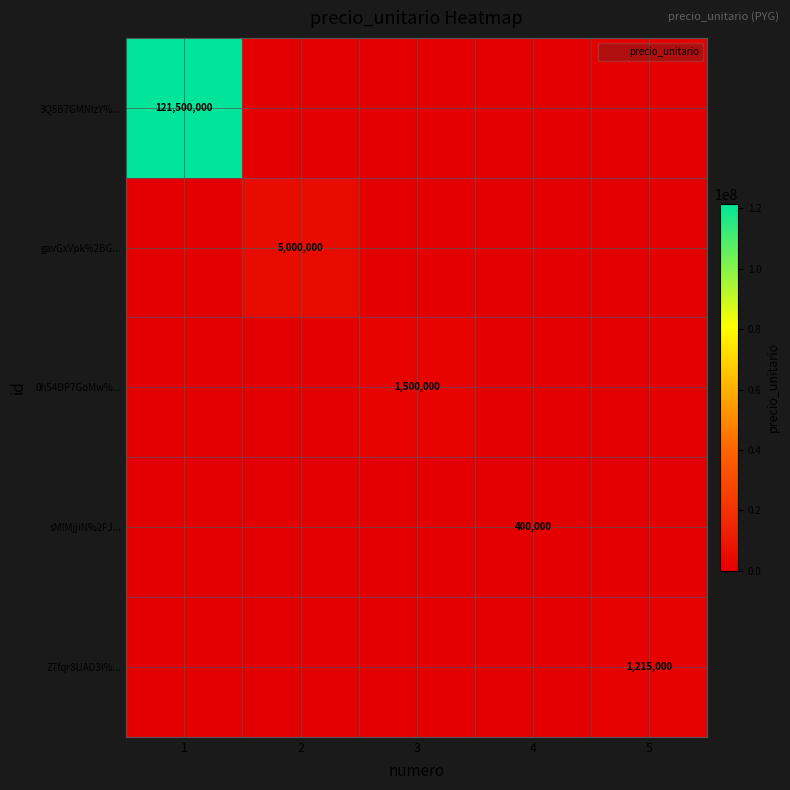

What is the difference between the maximum and minimum values in the gavGxVpk%2BG... series?

5000000